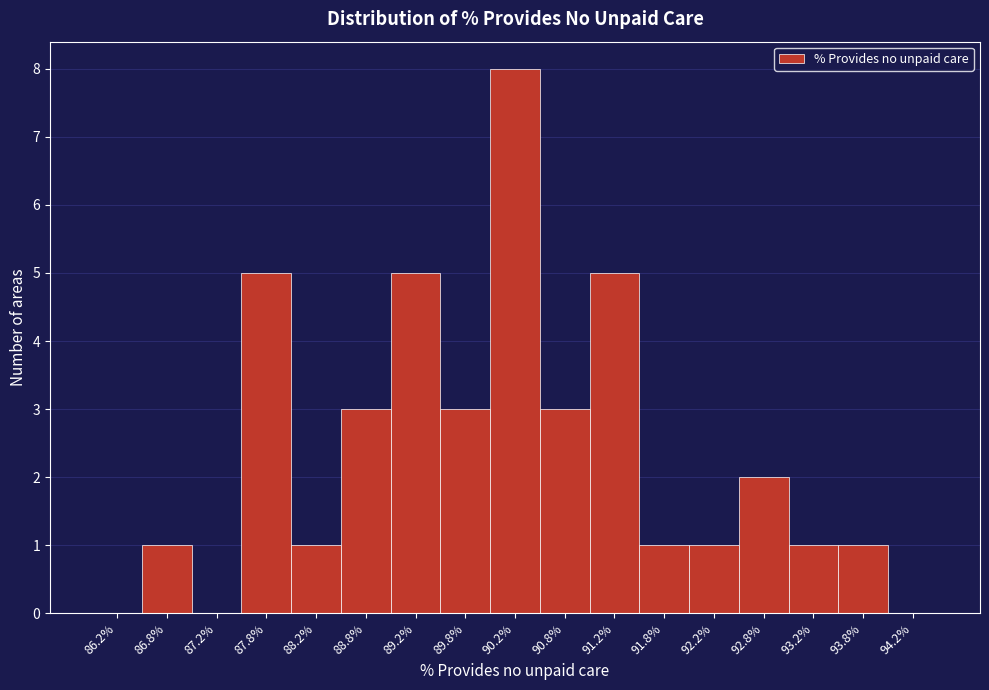

Reading left to right, transcribe this chart: for each bar, give the range it covers on the x-axis and its height. The values are not printed on the chart, so give them approximately, as read against the axis.

86.0 to 86.5: 0
86.5 to 87.0: 1
87.0 to 87.5: 0
87.5 to 88.0: 5
88.0 to 88.5: 1
88.5 to 89.0: 3
89.0 to 89.5: 5
89.5 to 90.0: 3
90.0 to 90.5: 8
90.5 to 91.0: 3
91.0 to 91.5: 5
91.5 to 92.0: 1
92.0 to 92.5: 1
92.5 to 93.0: 2
93.0 to 93.5: 1
93.5 to 94.0: 1
94.0 to 94.5: 0